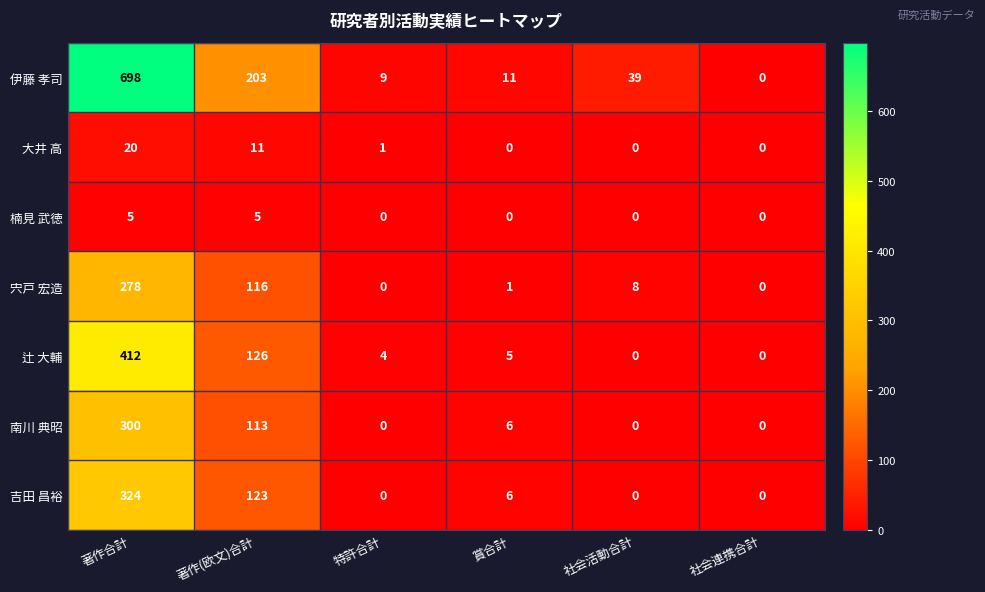

At which label does 伊藤 孝司 reach its minimum?

社会連携合計